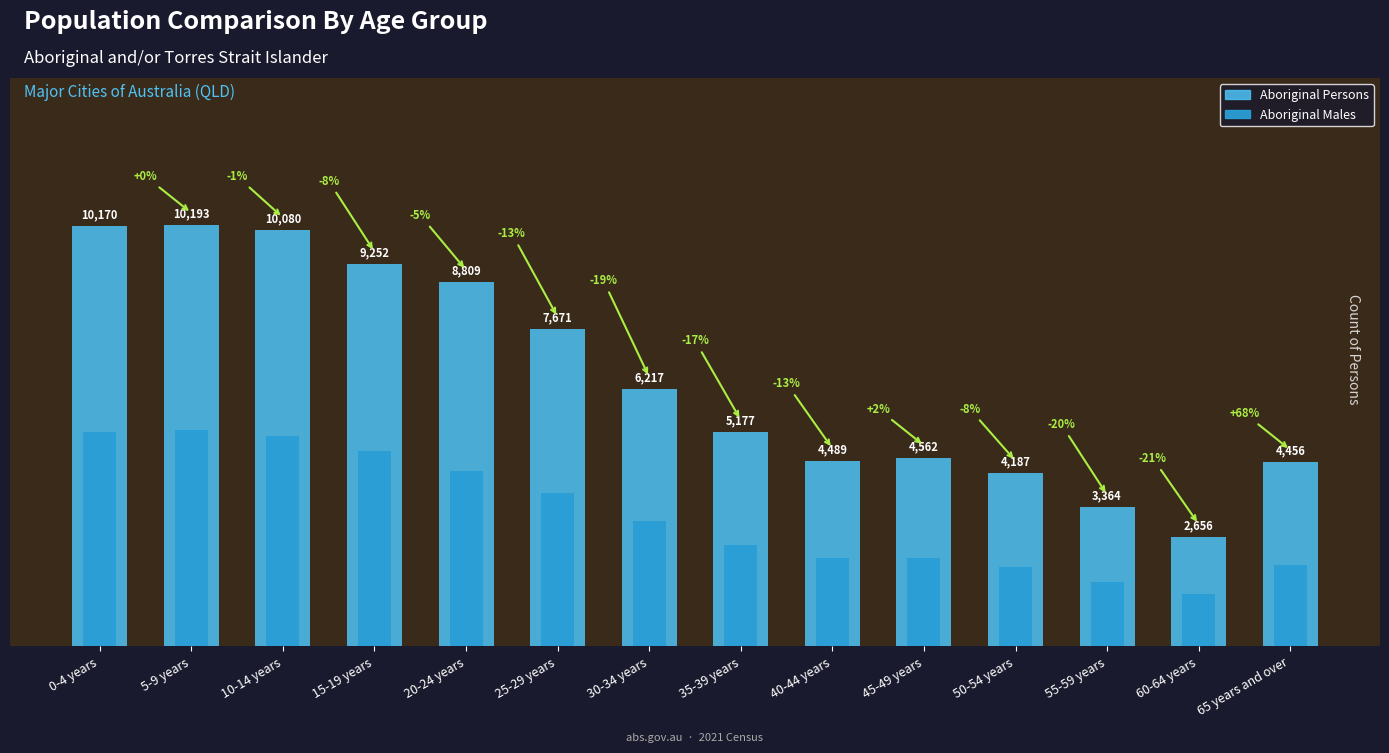

Which category has the lowest value in the Aboriginal Males series?

60-64 years